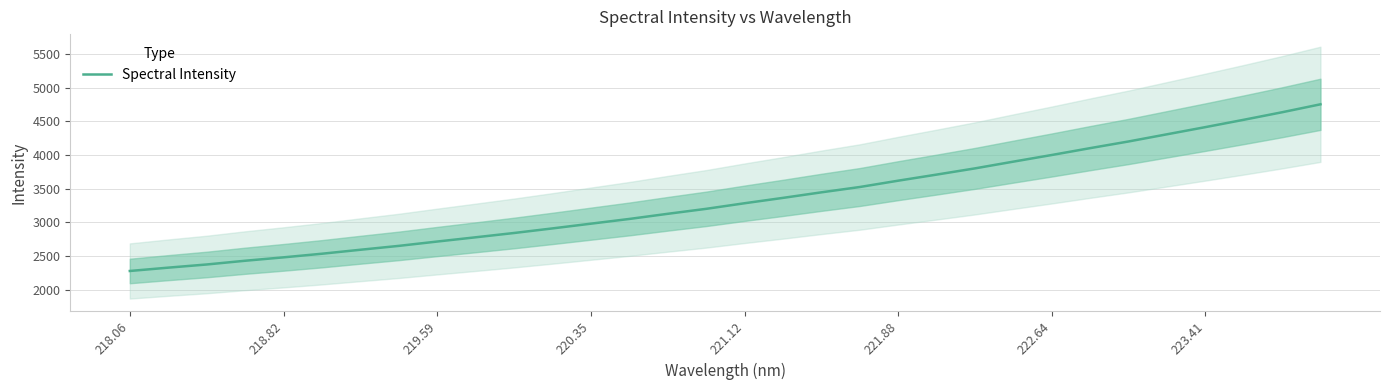

Reading left to right, extract all data points from this chart.

2276.5	2326.0	2373.0	2428.6	2479.1	2532.9	2591.9	2649.5	2714.0	2777.0	2840.9	2909.1	2979.3	3049.5	3125.9	3199.6	3282.7	3362.3	3444.8	3523.7	3617.8	3708.1	3800.4	3900.5	3999.1	4101.0	4199.9	4306.3	4412.8	4521.6	4633.6	4751.6